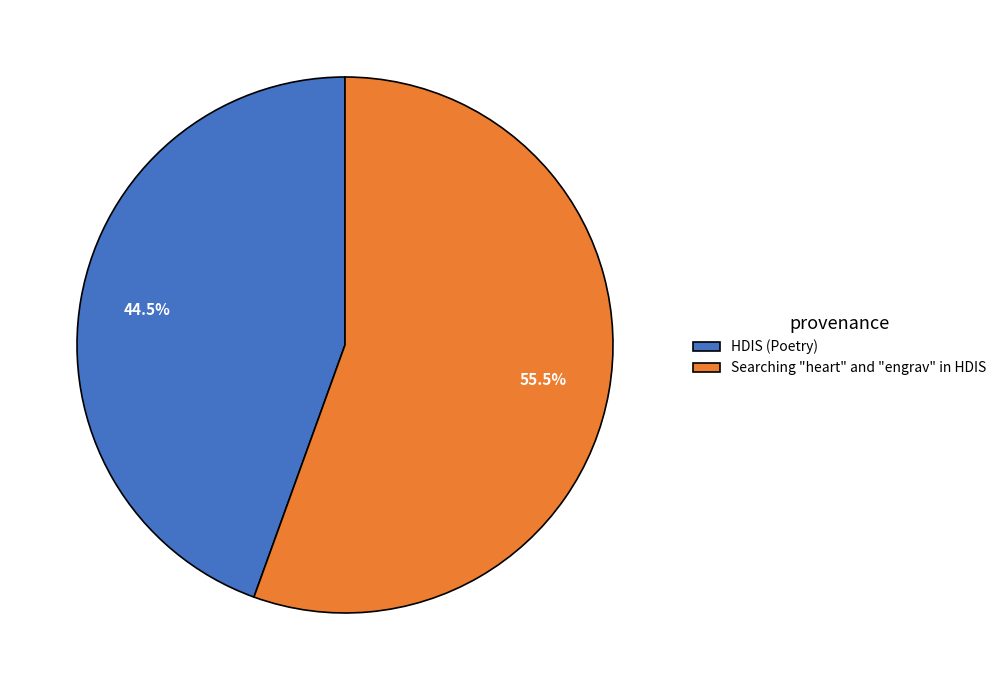

What is the ratio of the value at HDIS (Poetry) to the value at Searching "heart" and "engrav" in HDIS?

0.8